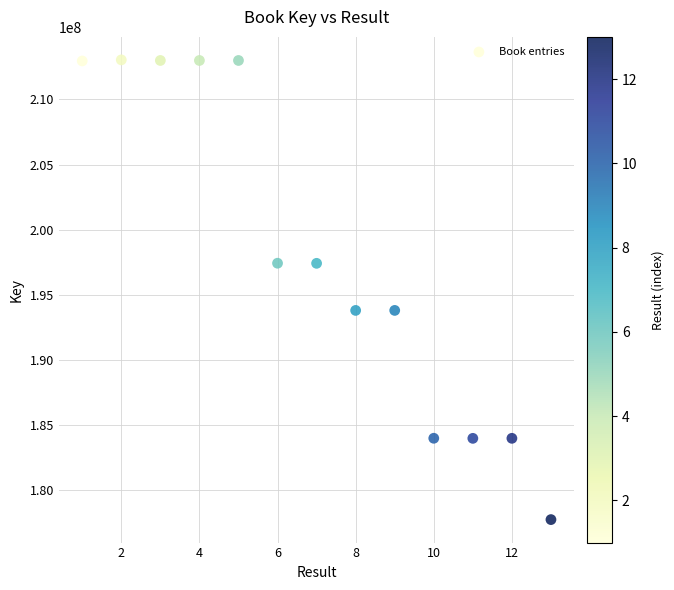

What is the range of X values (max minus min)?

12